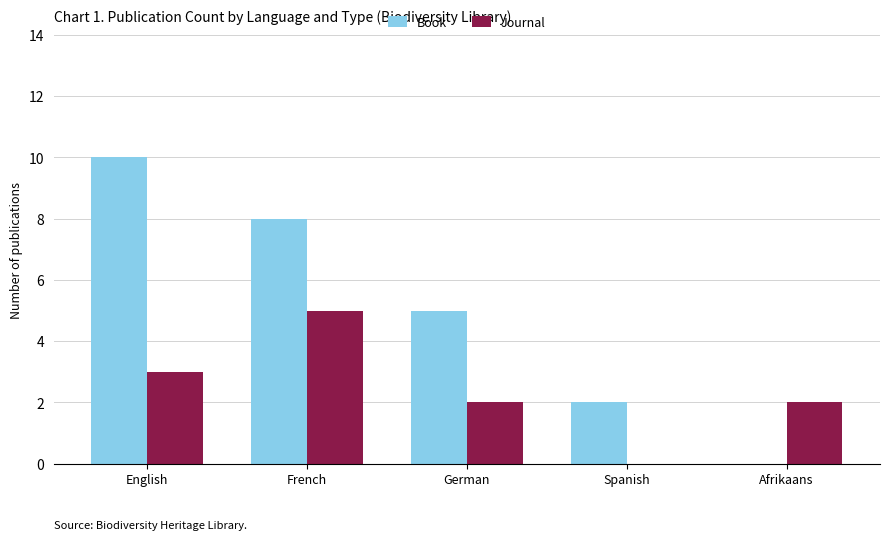

How many groups of bars are there?

5